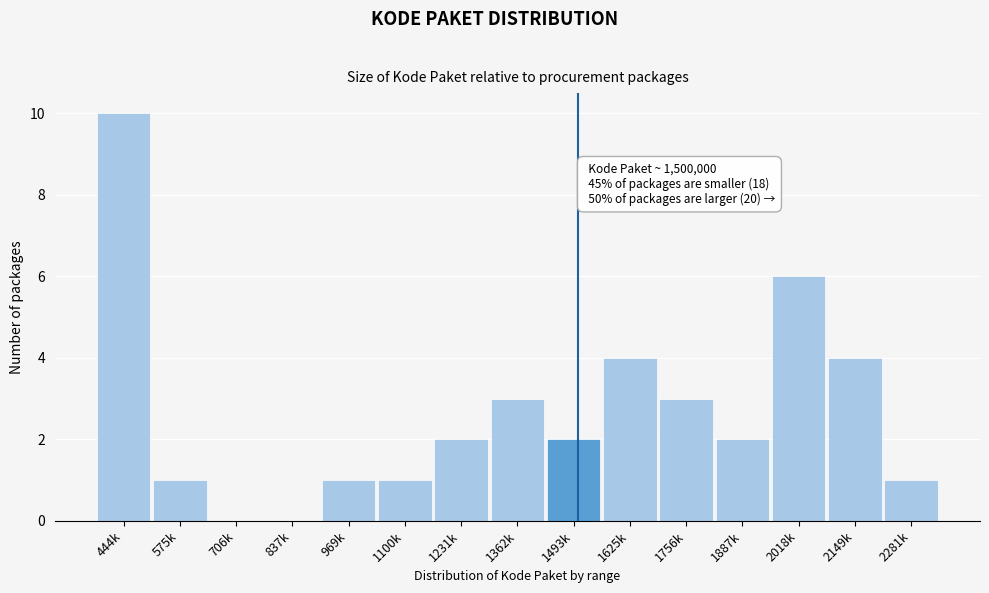

Reading left to right, list all the values displayed in this chart.

444k=10	575k=1	706k=0	837k=0	969k=1	1100k=1	1231k=2	1362k=3	1493k=2	1625k=4	1756k=3	1887k=2	2018k=6	2149k=4	2281k=1